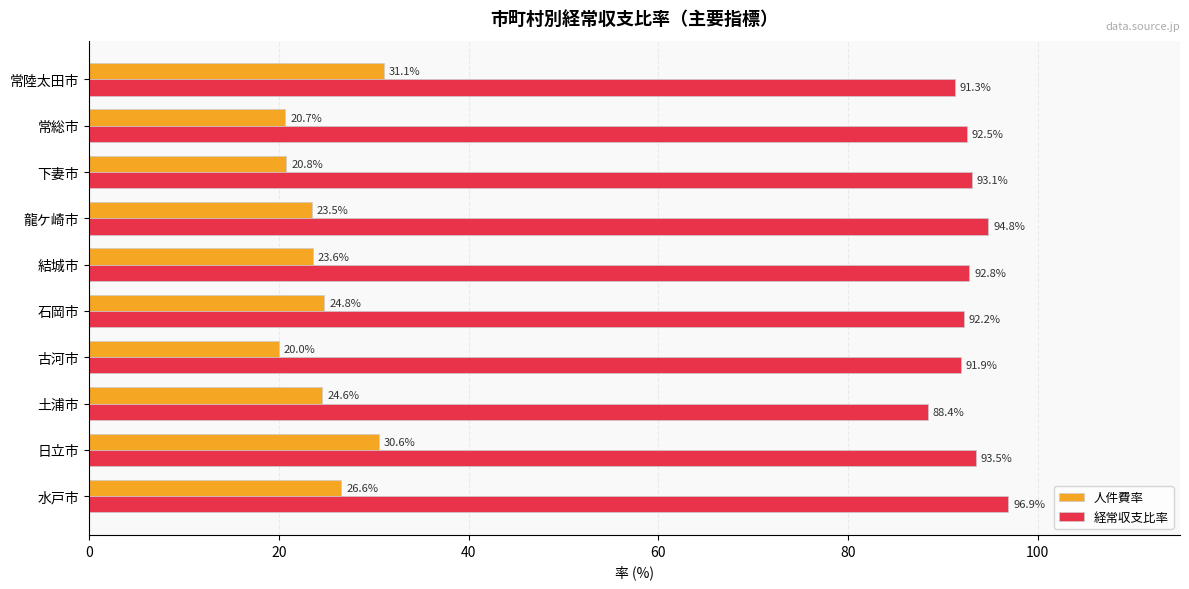

Rank the series at 下妻市 from lowest to highest value.

人件費率, 経常収支比率